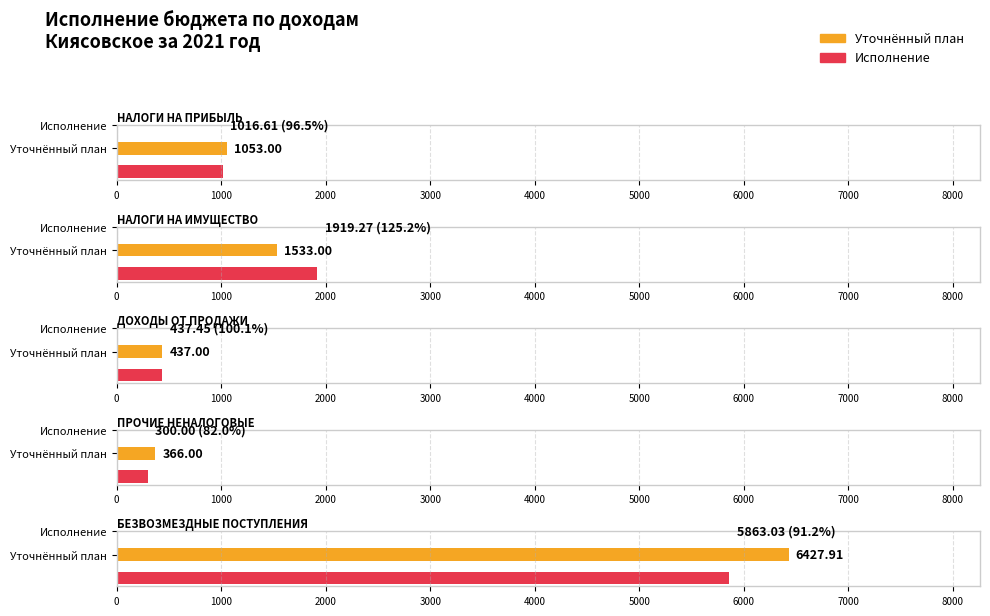

At ДОХОДЫ ОТ ПРОДАЖИ, list the series in order from largest to smallest.

Исполнение, Уточнённый план